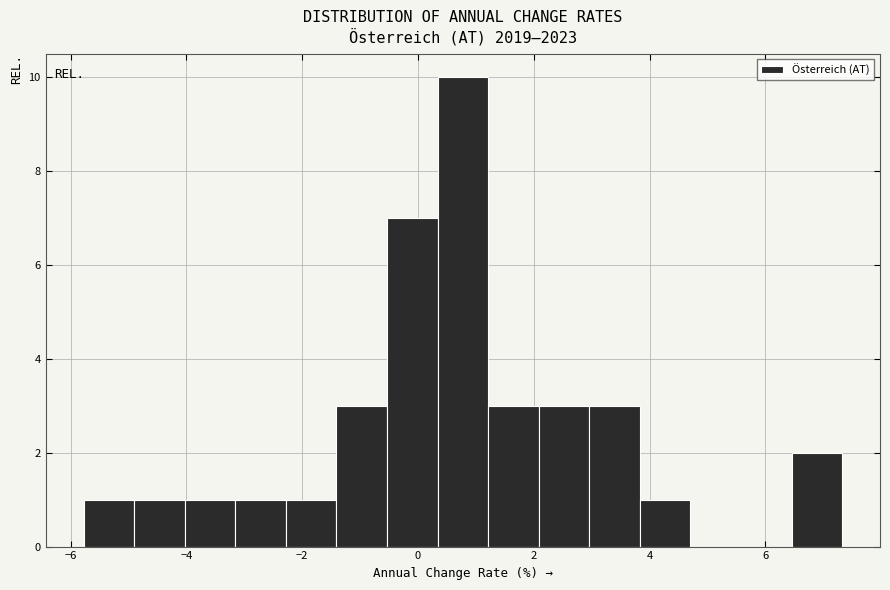

Over which range of the x-axis is the bar tallest?

0.4 to 1.2